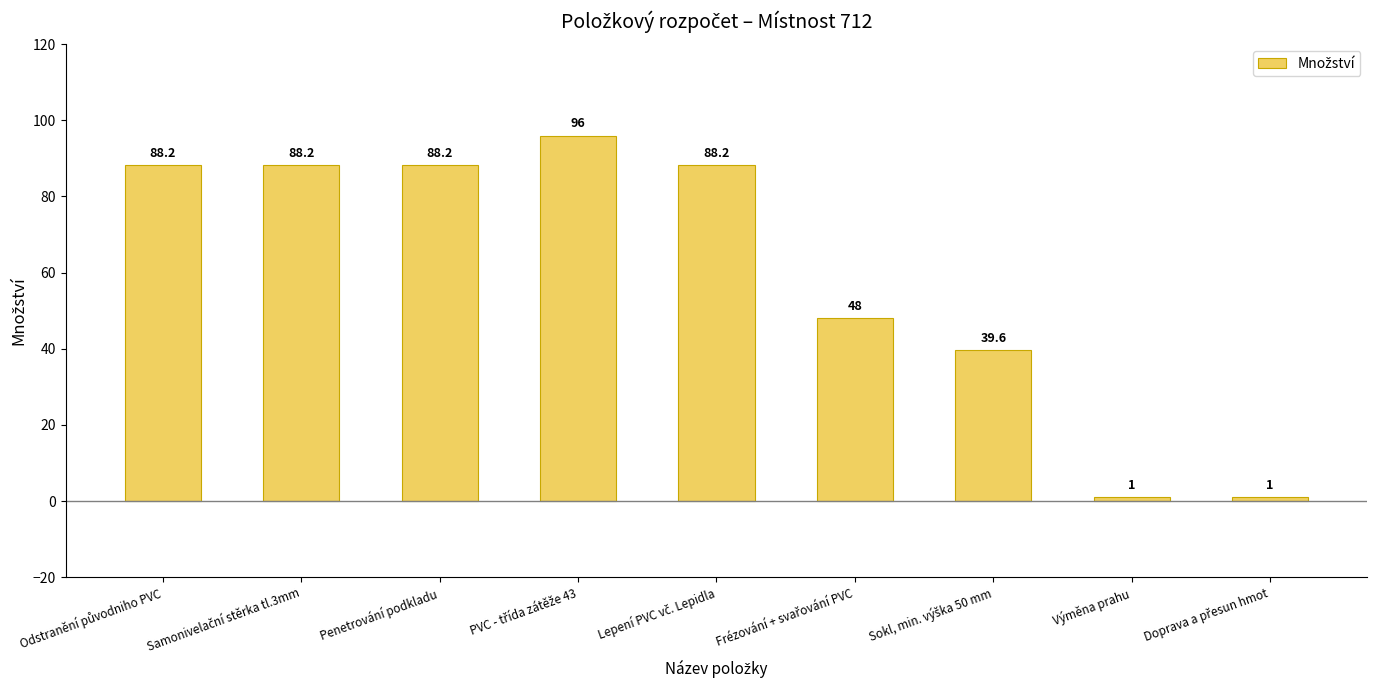

Count the number of values greater than 88.

5